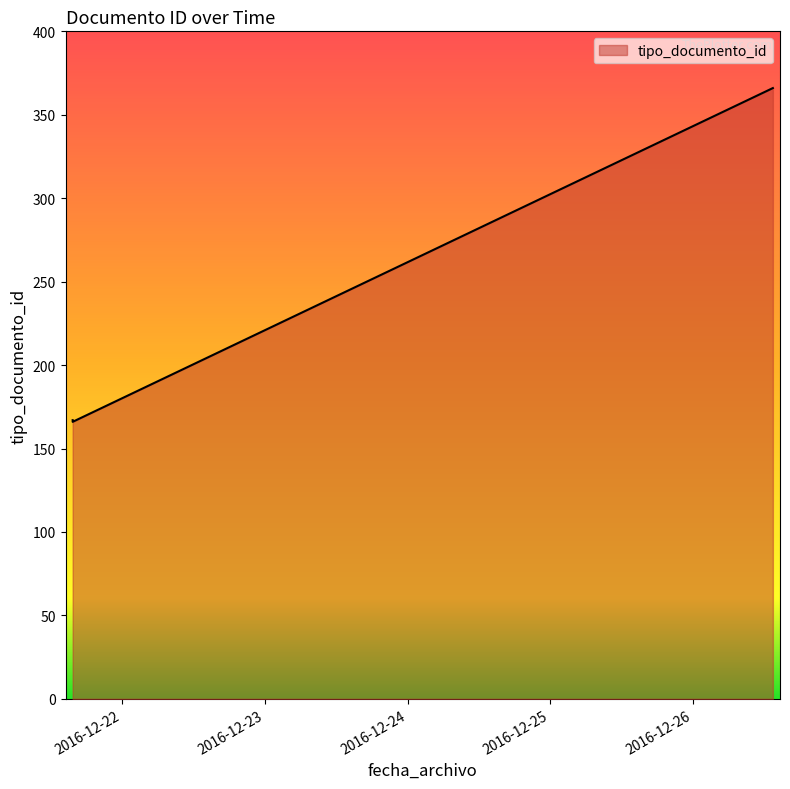

How many lines are shown in the chart?

1